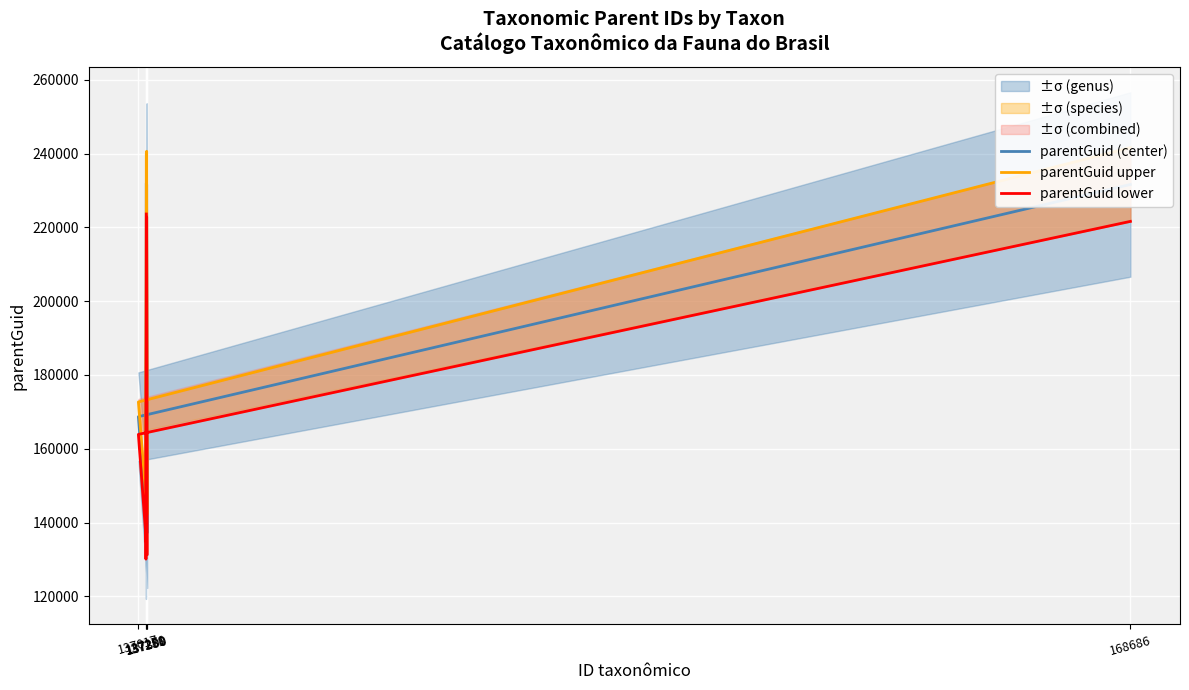

List the labels in order of parentGuid lower value, largest first.

137270, 137281, 168686, 137017, 137300, 137258